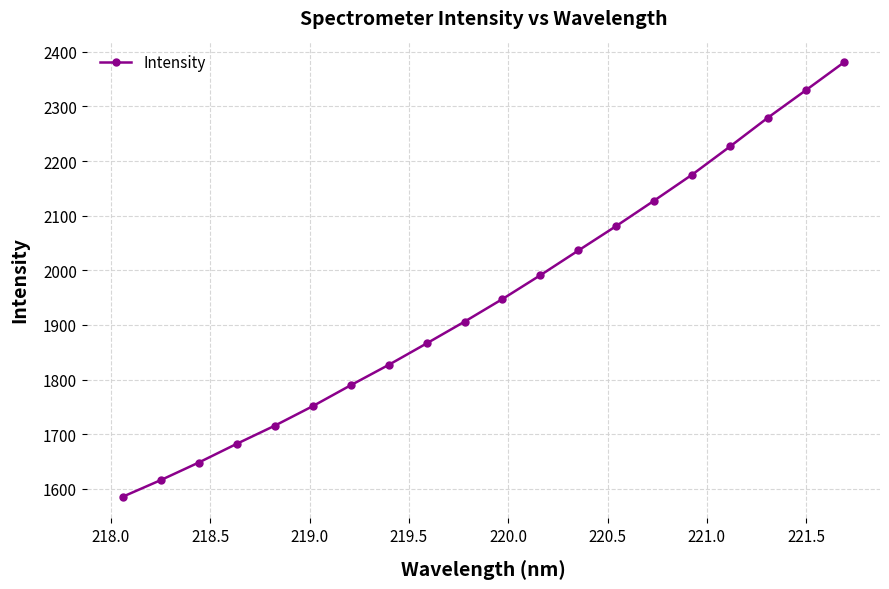

True or false: the data has more than 1 interior local peaks.

False